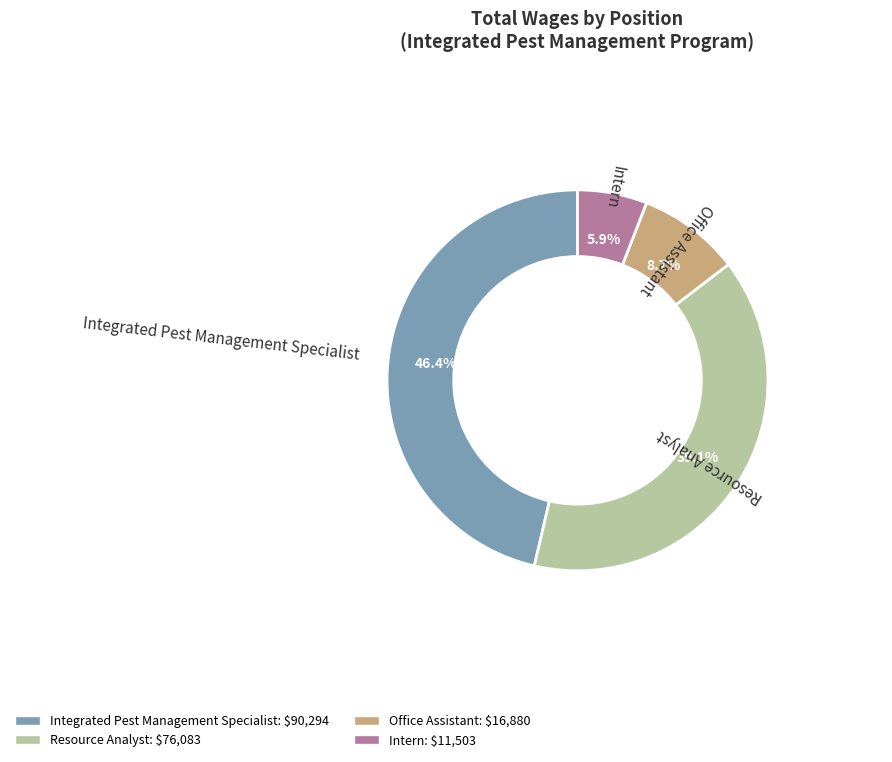

To the nearest percent, what portion does Intern represent?

6%